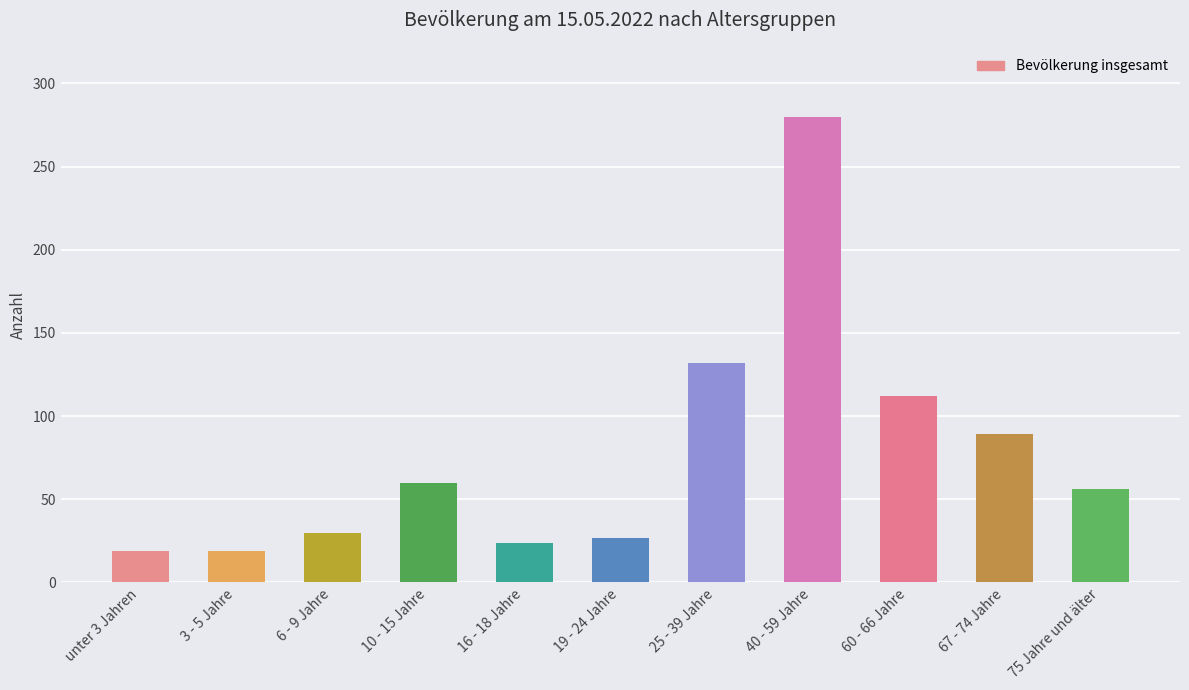

Which has a higher value, 3 - 5 Jahre or 16 - 18 Jahre?

16 - 18 Jahre